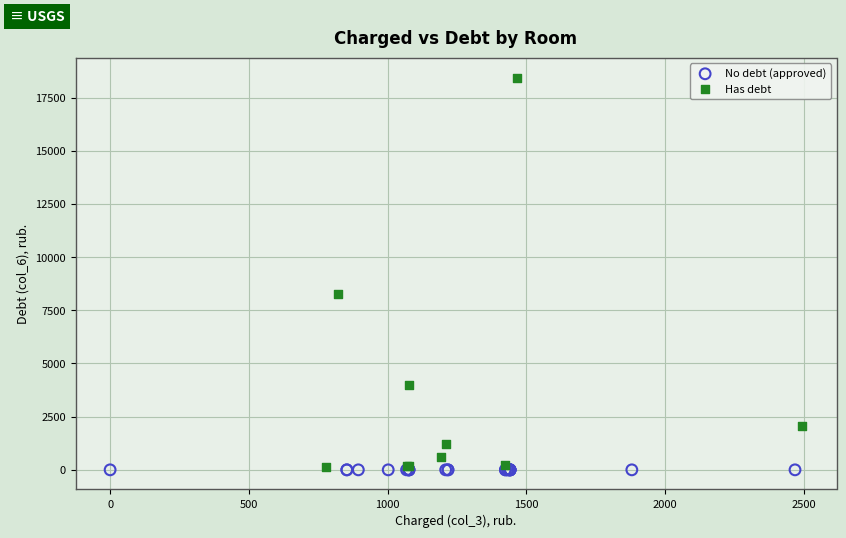

What are all the series names shown in the legend?

No debt (approved), Has debt